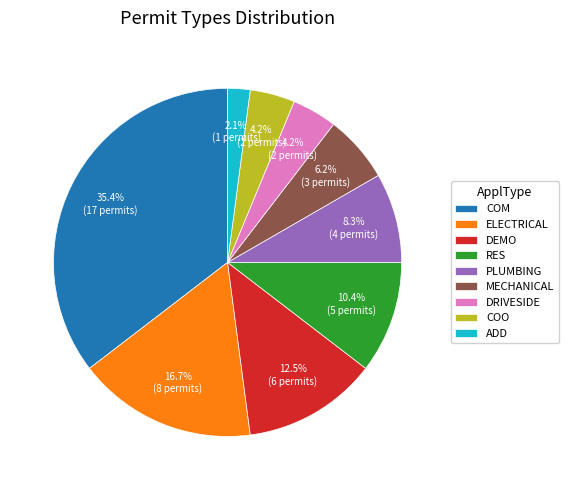

True or false: DEMO accounts for 23% of the total.

False